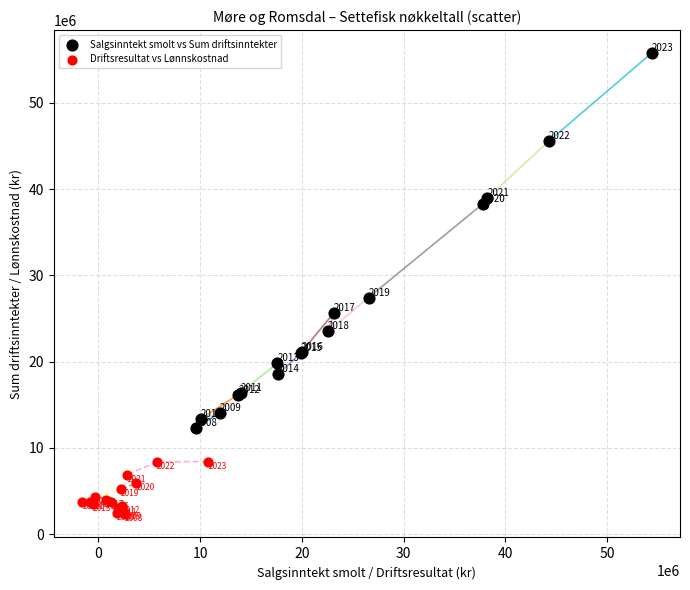

Which series reaches the minimum Y coordinate?

Driftsresultat vs Lønnskostnad